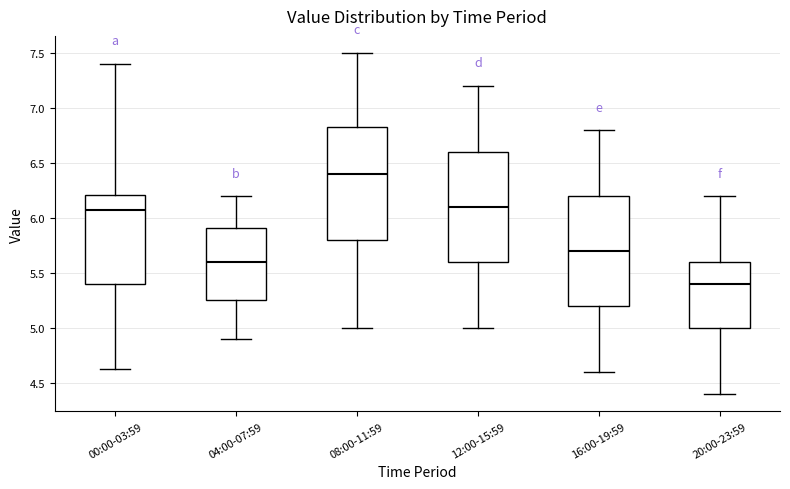

Reading left to right, transcribe this box plot: for each box, give where its median line is, the range the box spans, and where its two whiskers end, as read against the y-axis. The values are not printed on the chart, so give them approximately, as read against the axis.

00:00-03:59: median 6.05, box 5.40 to 6.20, whiskers 4.65 to 7.40
04:00-07:59: median 5.60, box 5.25 to 5.90, whiskers 4.90 to 6.20
08:00-11:59: median 6.40, box 5.80 to 6.85, whiskers 5.00 to 7.50
12:00-15:59: median 6.10, box 5.60 to 6.60, whiskers 5.00 to 7.20
16:00-19:59: median 5.70, box 5.20 to 6.20, whiskers 4.60 to 6.80
20:00-23:59: median 5.40, box 5.00 to 5.60, whiskers 4.40 to 6.20